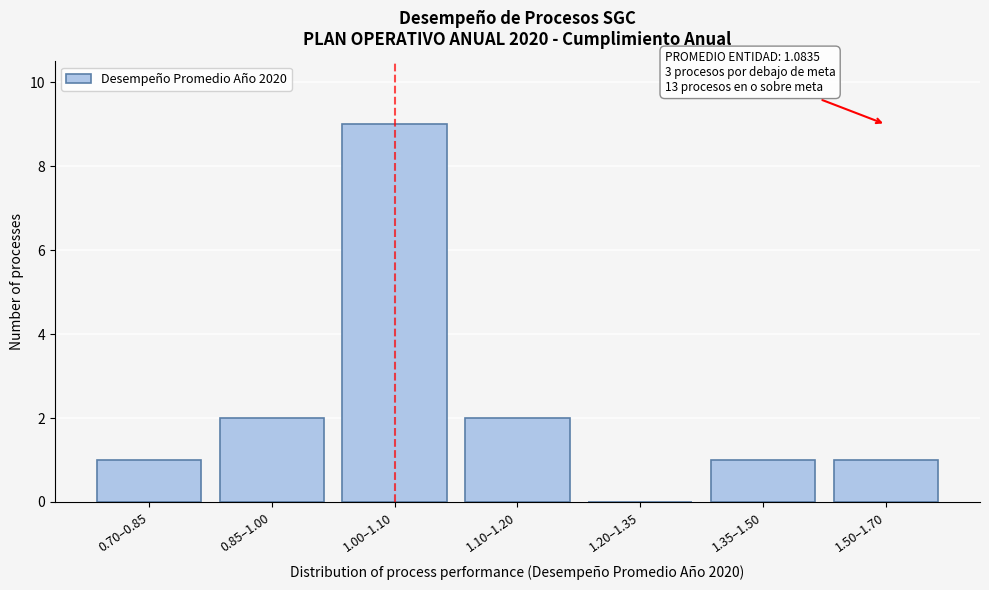

Reading left to right, transcribe all the data shown in this chart.

0.70–0.85=1	0.85–1.00=2	1.00–1.10=9	1.10–1.20=2	1.20–1.35=0	1.35–1.50=1	1.50–1.70=1